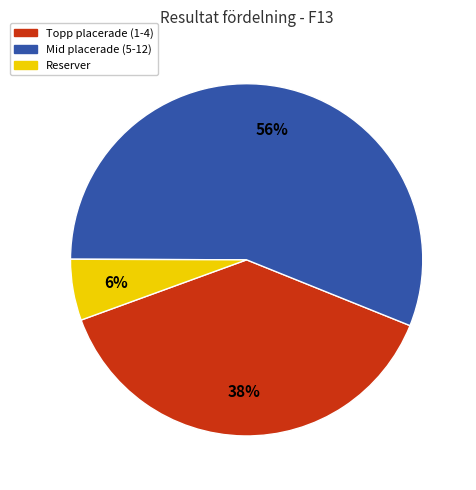

Is there a majority slice in this chart?

Yes